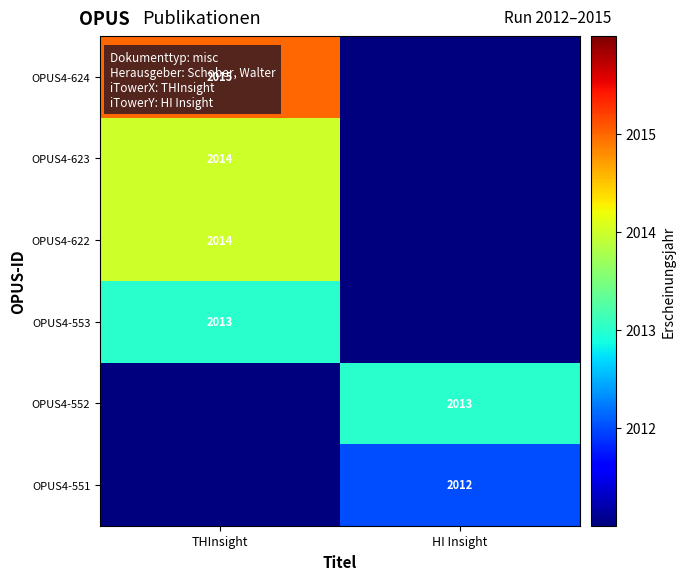

How many data points does each series have?

2